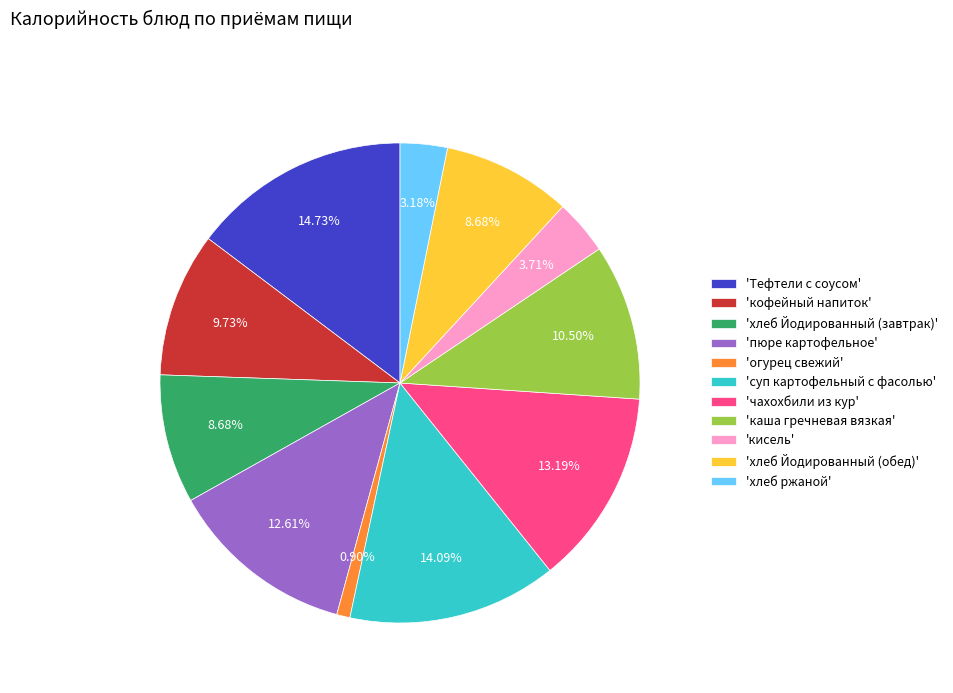

Between 'кофейный напиток' and 'кисель', which is larger?

'кофейный напиток'